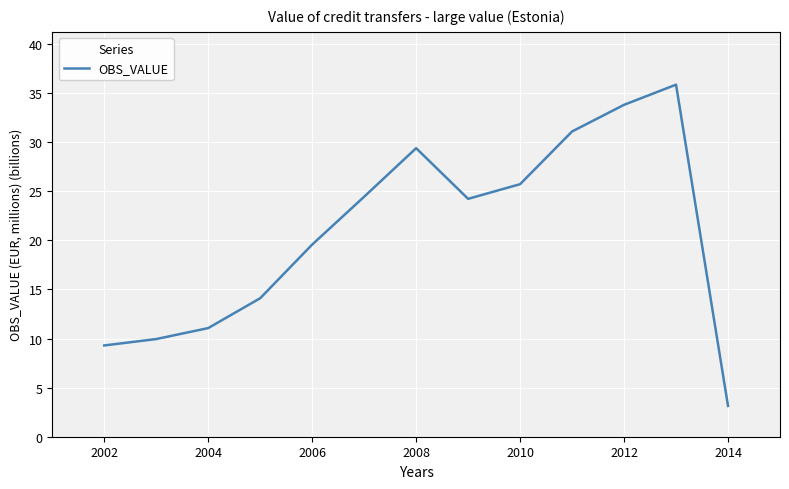

What is the difference between the maximum and minimum values?

32.7